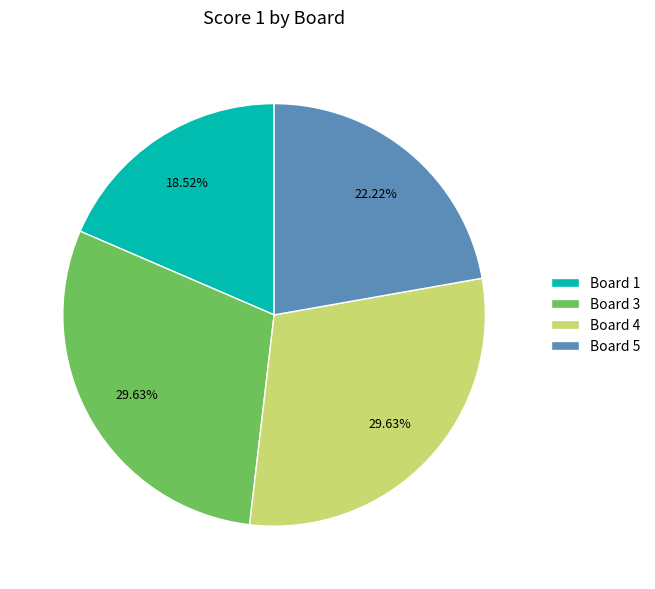

How many segments does this pie chart have?

4